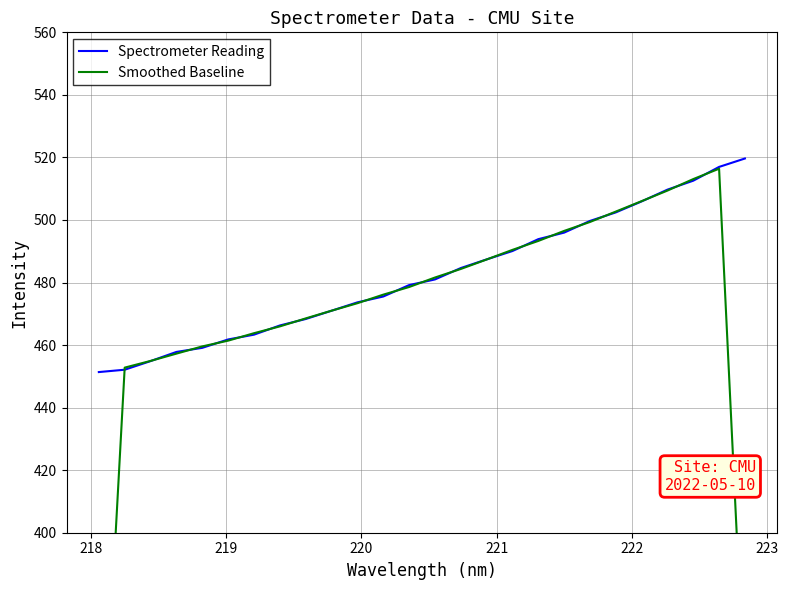

What is the maximum value shown in the chart?

519.7